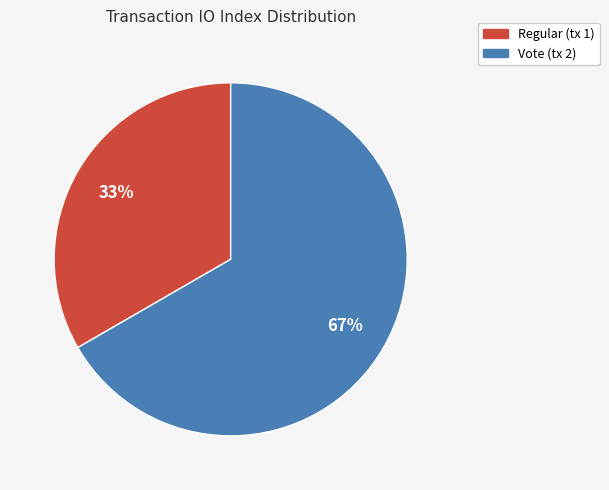

Rank the categories by value from lowest to highest.

Regular (tx 1), Vote (tx 2)